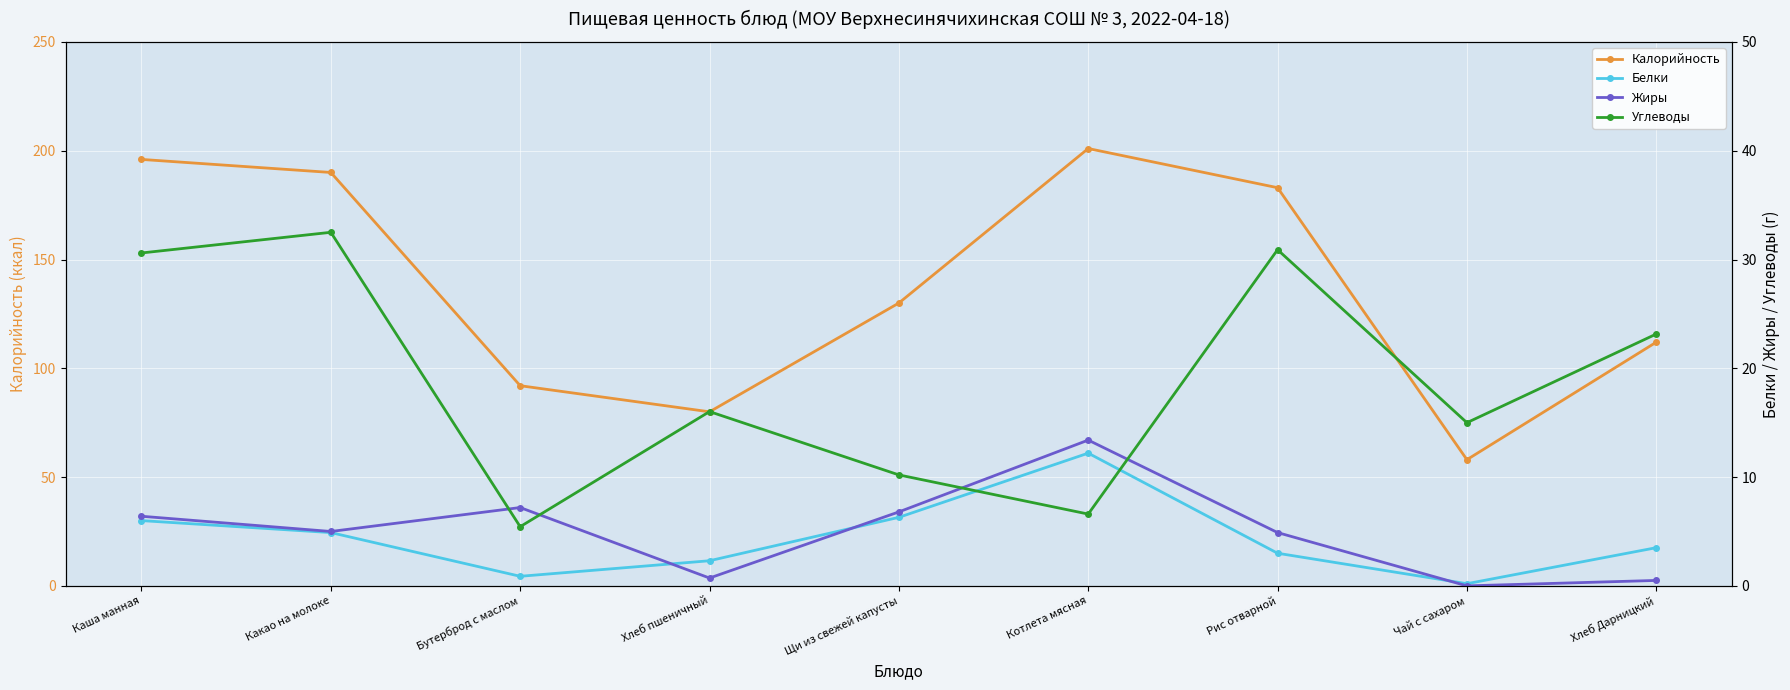

What is the average value of the Жиры series?

5.0